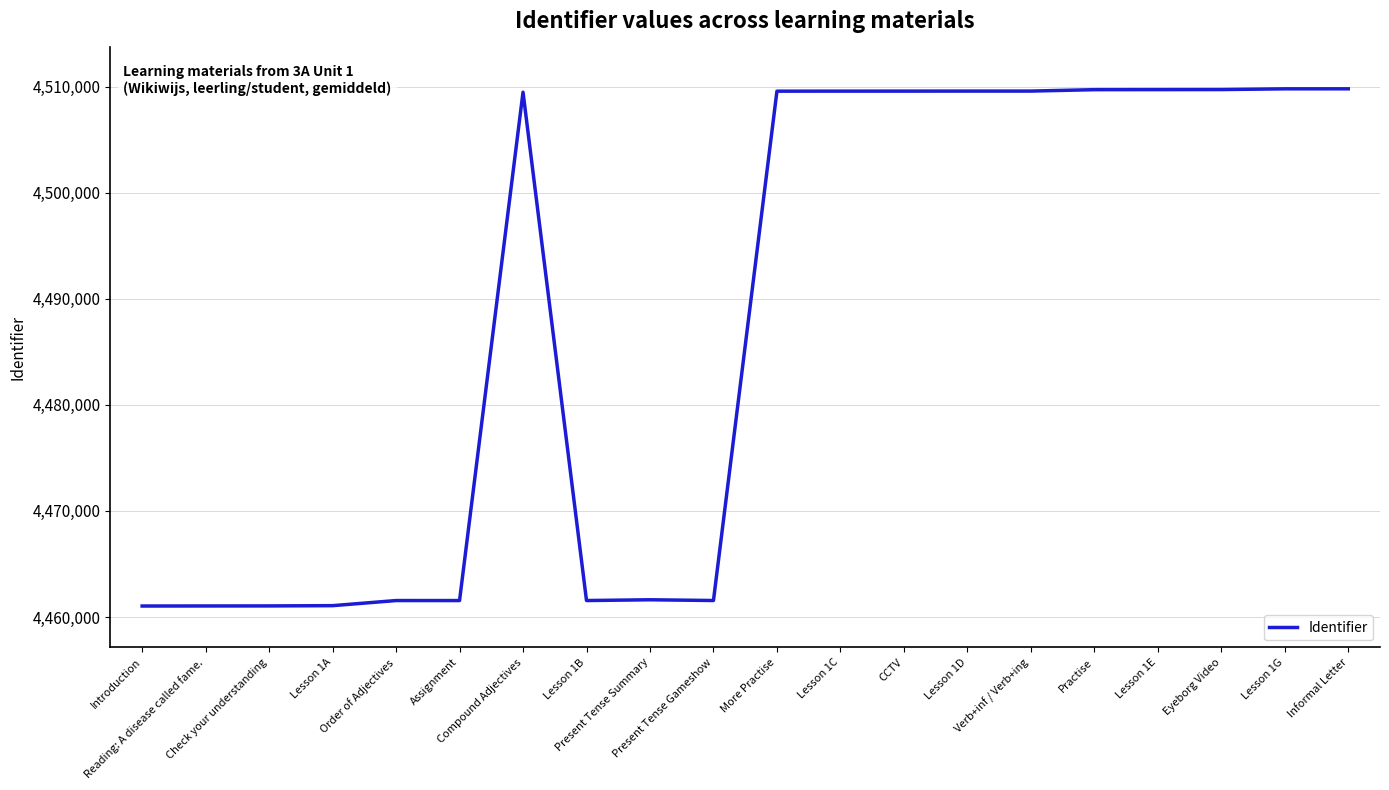

Does the chart display data point markers on the line(s)?

No